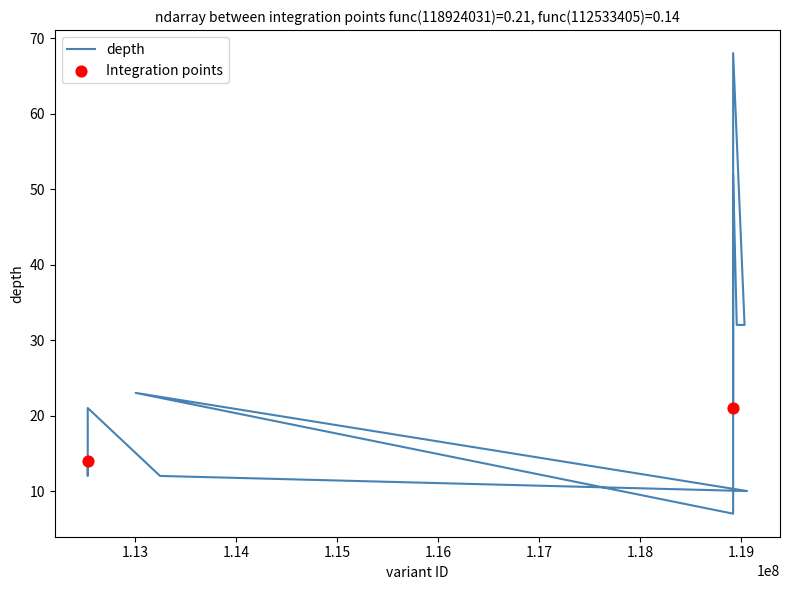

Between 112533401 and 118924035, which is larger?

118924035